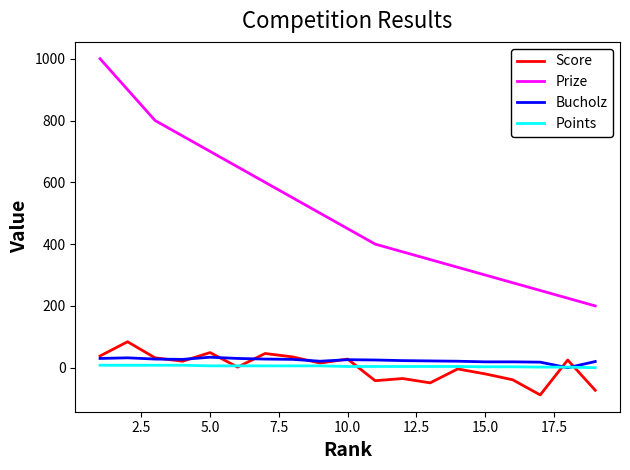

Which series has the largest range (max minus min)?

Prize